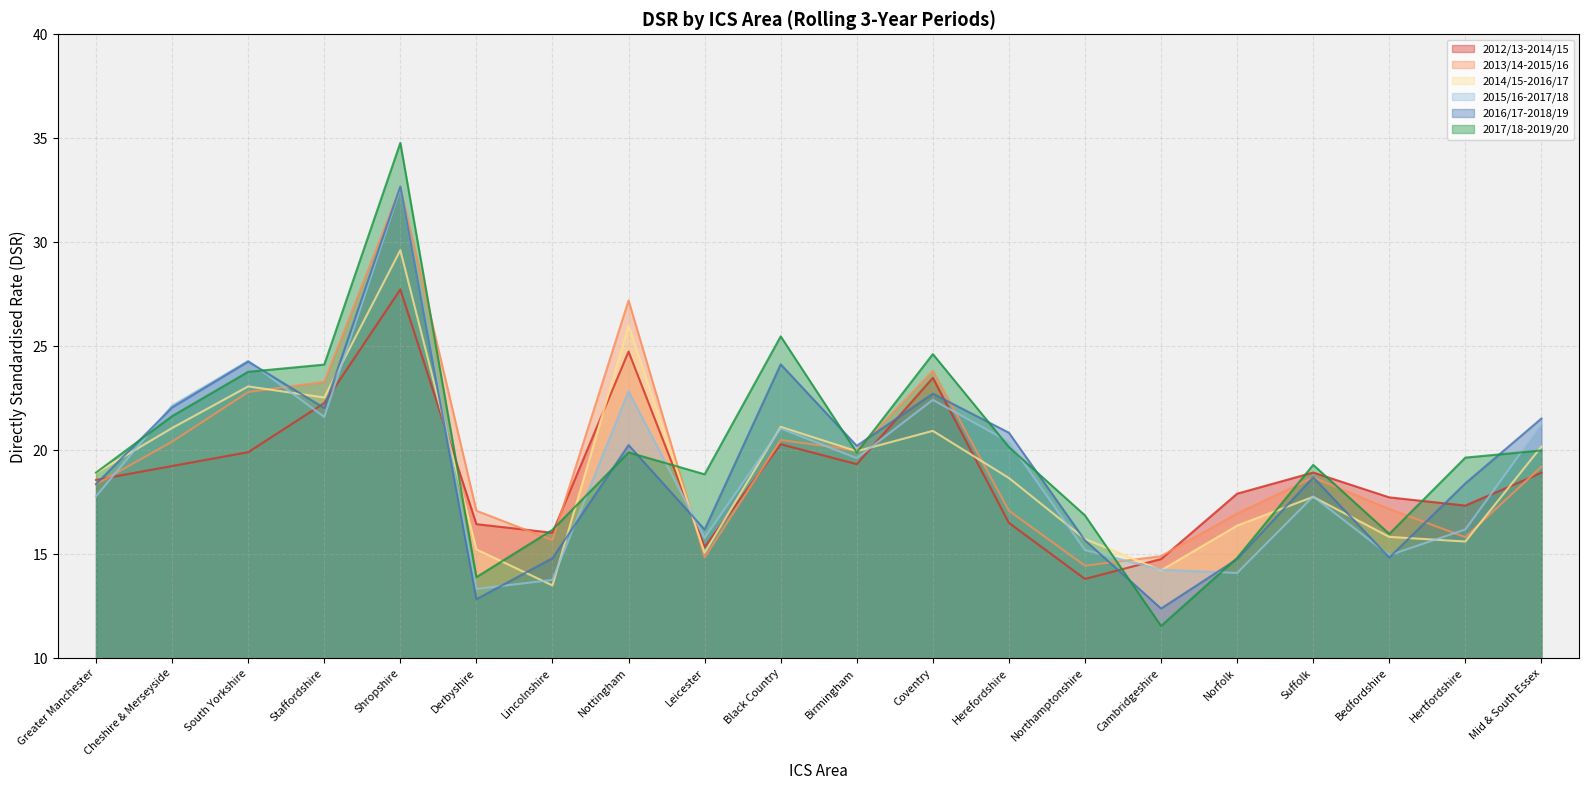

True or false: 2017/18-2019/20 and 2015/16-2017/18 intersect in this chart.

True